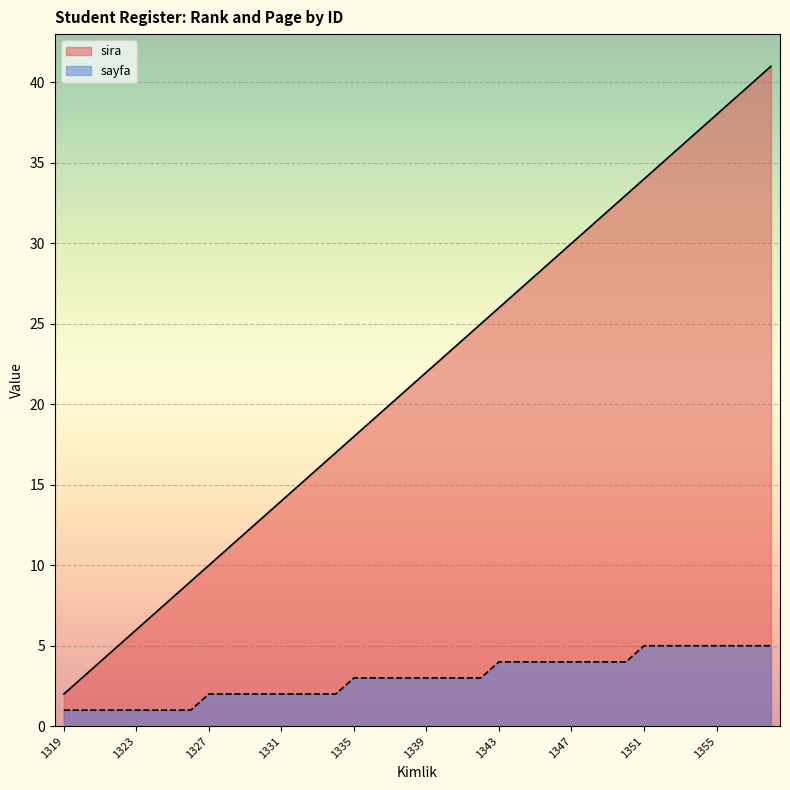

How many data points in sira are above 22?

19